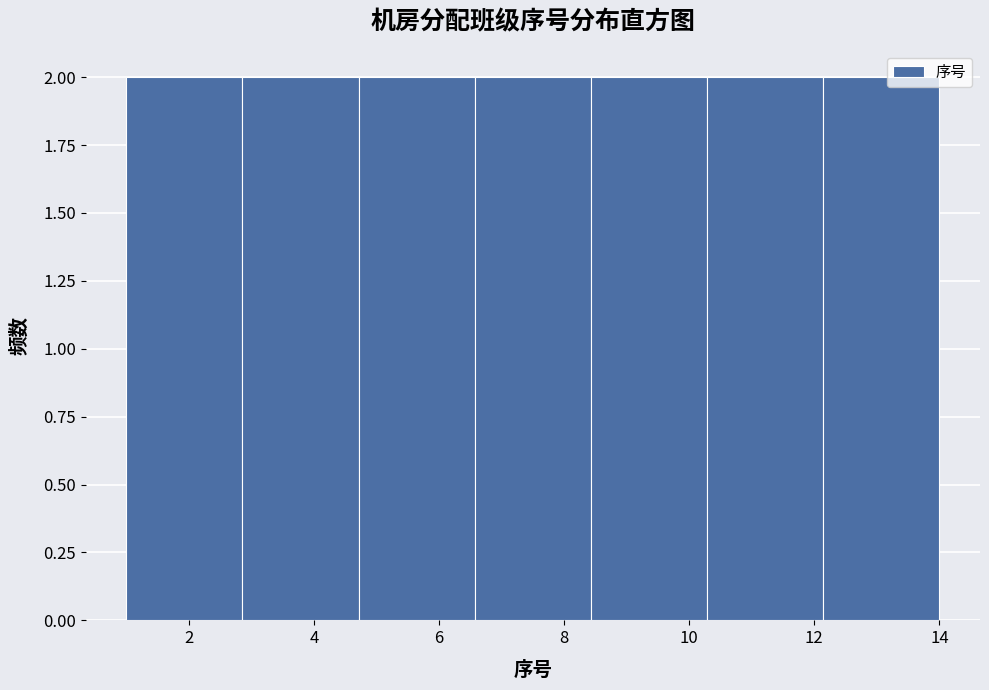

How tall is the bar that spans 12.2 to 14.0 on the x-axis? Neither the bar edges nor the heights are printed on the chart, so give them approximately, as read against the axes.

2